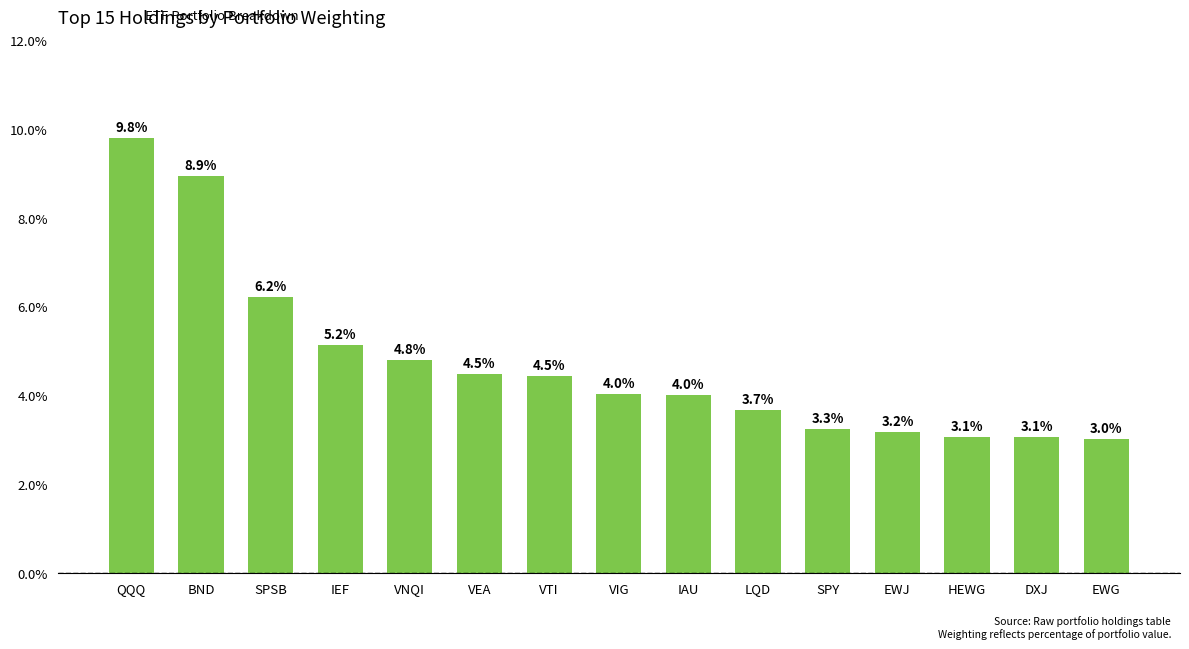

Which label corresponds to the smallest value in the chart?

EWG